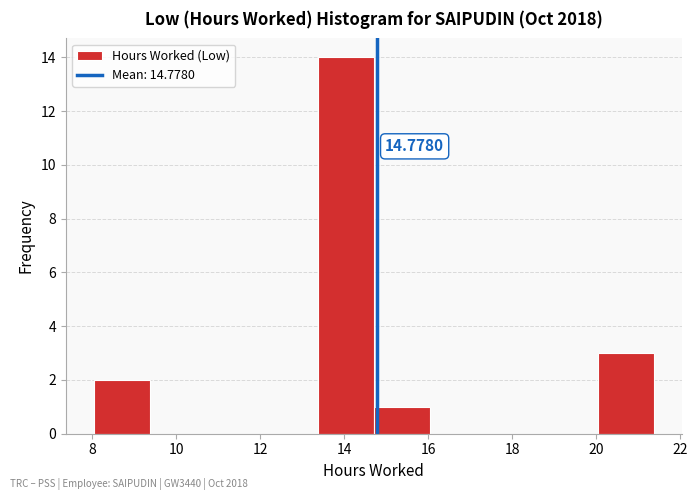

Which range on the x-axis has the tallest bar?

13.4 to 14.8